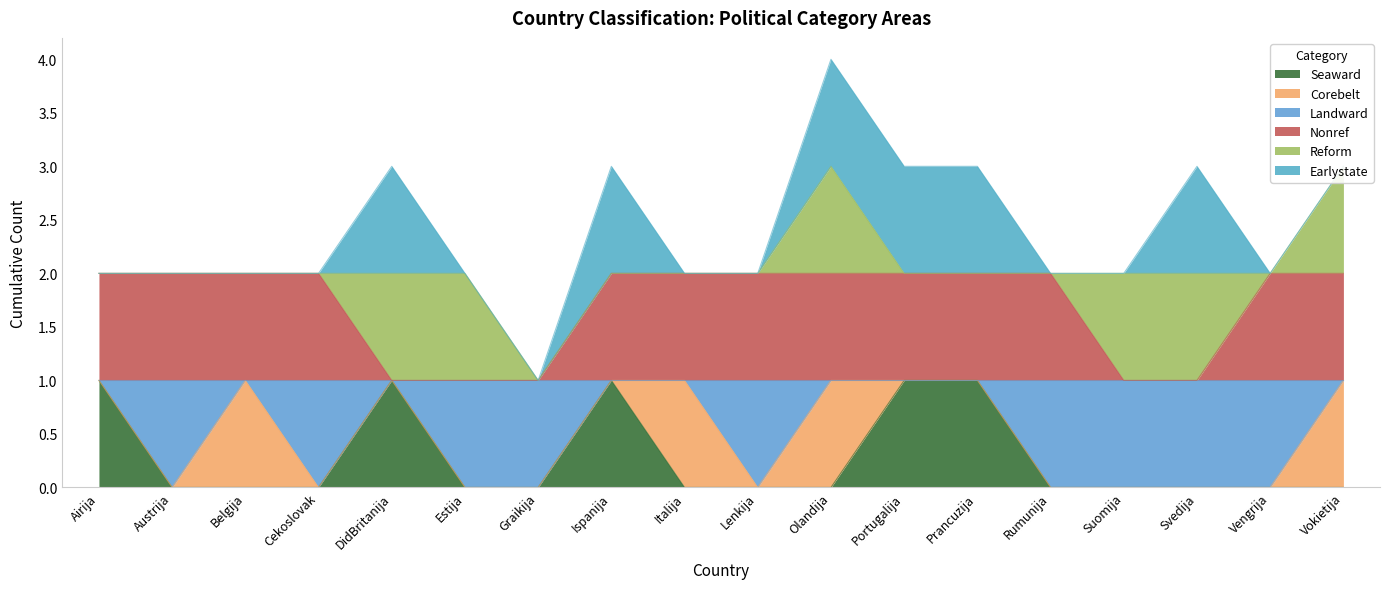

True or false: Seaward and Nonref cross at least once.

False